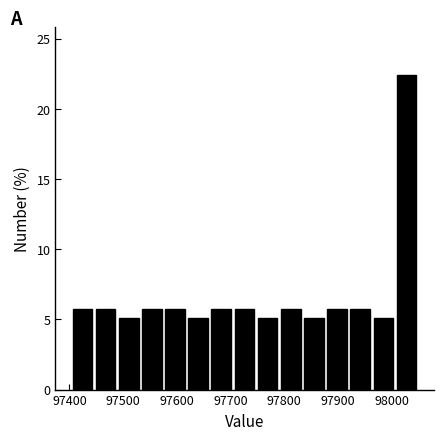

Reading left to right, transcribe this chart: for each bar, give the range it covers on the x-axis and its height. Neither the bar edges nor the heights are printed on the chart, so give them approximately, as read against the axes.

97410 to 97450: 6.0
97450 to 97490: 6.0
97490 to 97540: 5.0
97540 to 97580: 6.0
97580 to 97620: 6.0
97620 to 97660: 5.0
97660 to 97710: 6.0
97710 to 97750: 6.0
97750 to 97790: 5.0
97790 to 97840: 6.0
97840 to 97880: 5.0
97880 to 97920: 6.0
97920 to 97970: 6.0
97970 to 98010: 5.0
98010 to 98050: 22.5